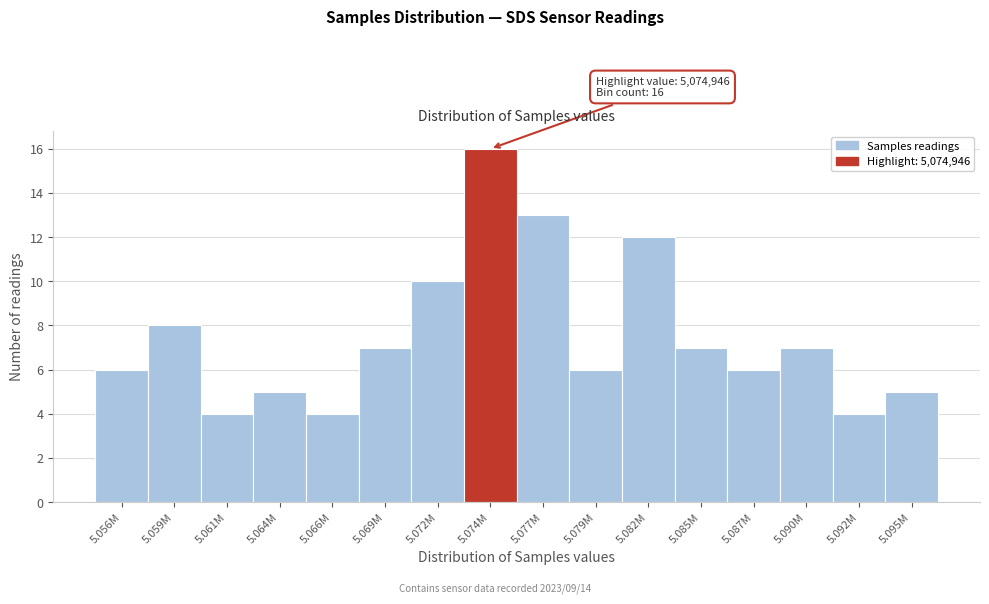

Reading right to left, what are all the values shown in this chart?

5	4	7	6	7	12	6	13	16	10	7	4	5	4	8	6